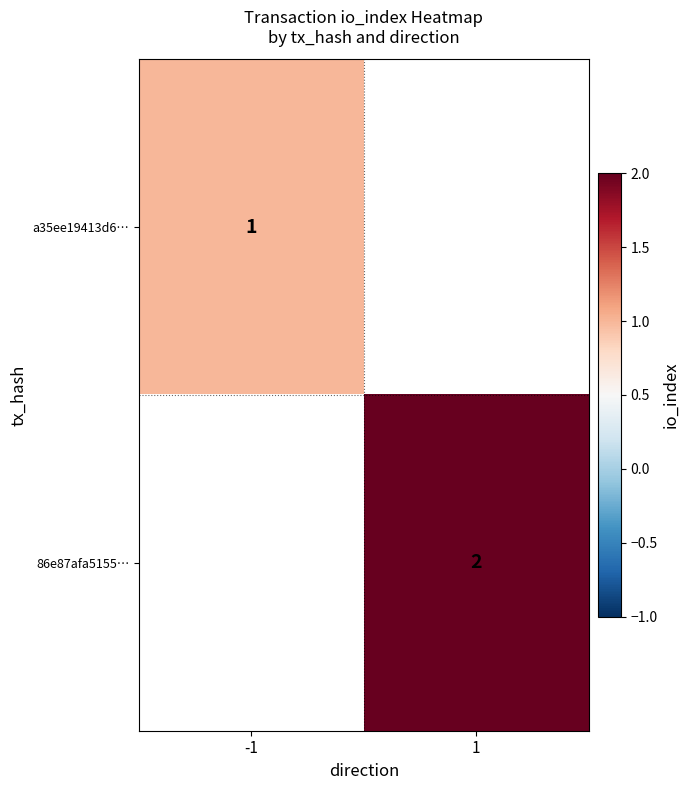

The a35ee19413d6… series shows 1 at -1. True or false?

True